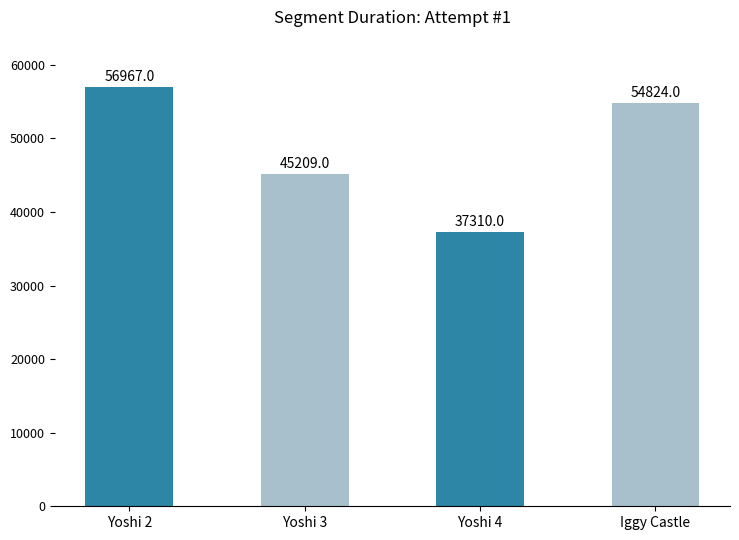

Reading left to right, what are all the values shown in this chart?

Yoshi 2=56967	Yoshi 3=45209	Yoshi 4=37310	Iggy Castle=54824